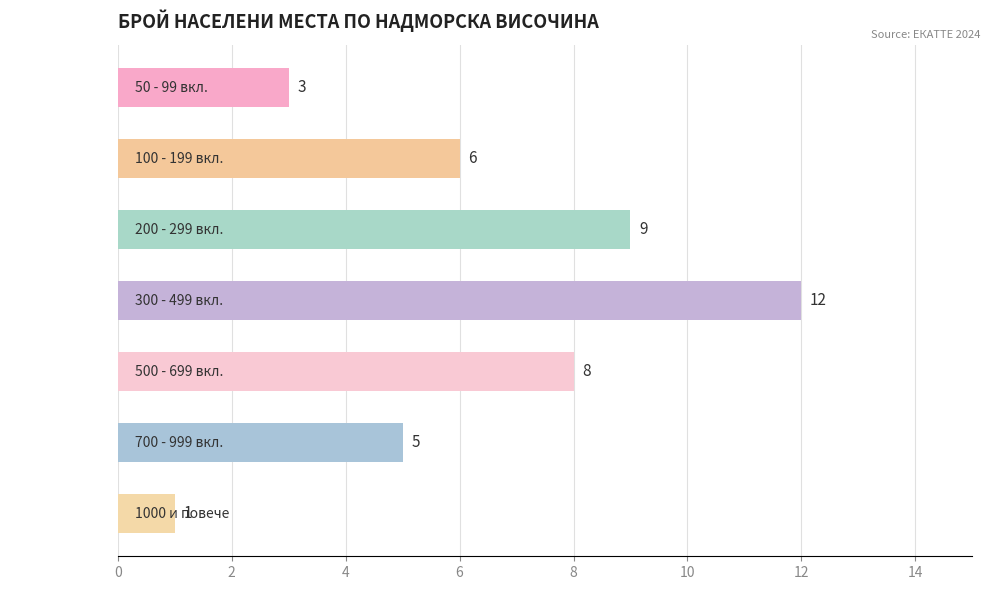

At which category does the chart reach its peak across all series?

300 - 499 вкл.